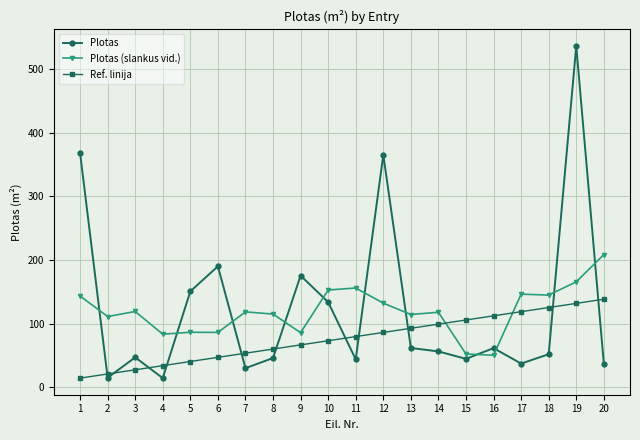

Rank the series at 12 from lowest to highest value.

Ref. linija, Plotas (slankus vid.), Plotas